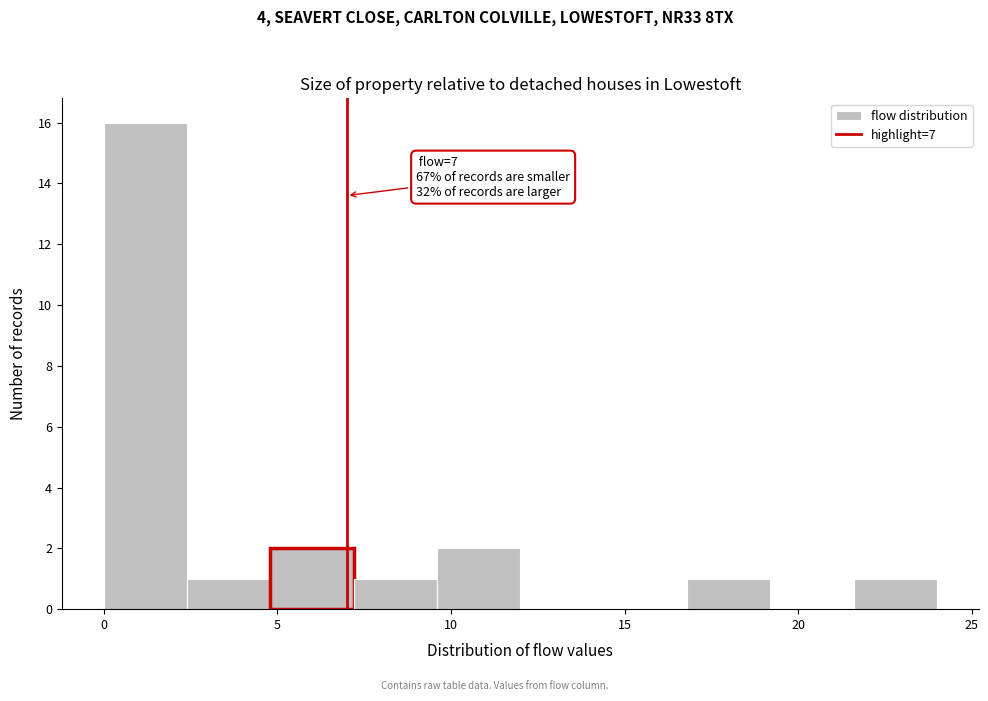

Which range on the x-axis has the tallest bar?

0.0 to 2.4